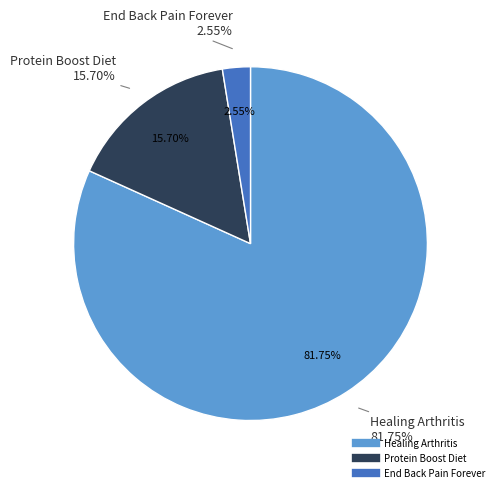

To the nearest percent, what percentage of the pie is End Back Pain Forever?

3%